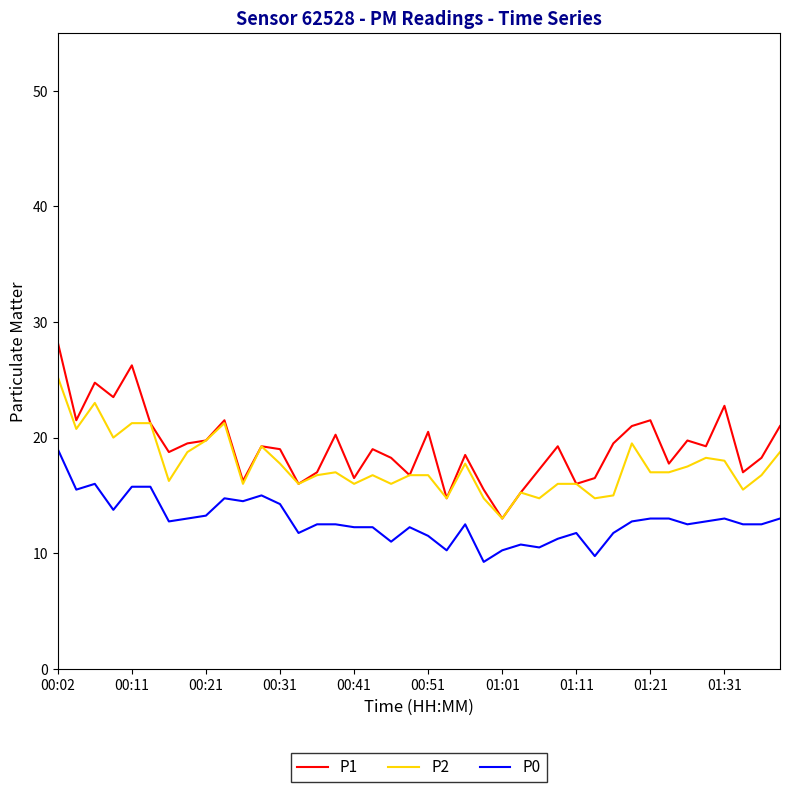

What is the minimum value for P1?

13.0